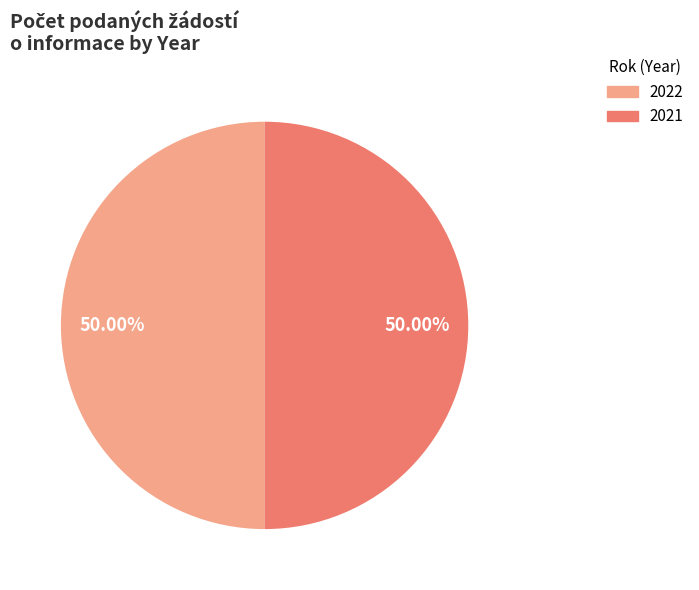

What is the ratio of the value at 2021 to the value at 2022?

1.0